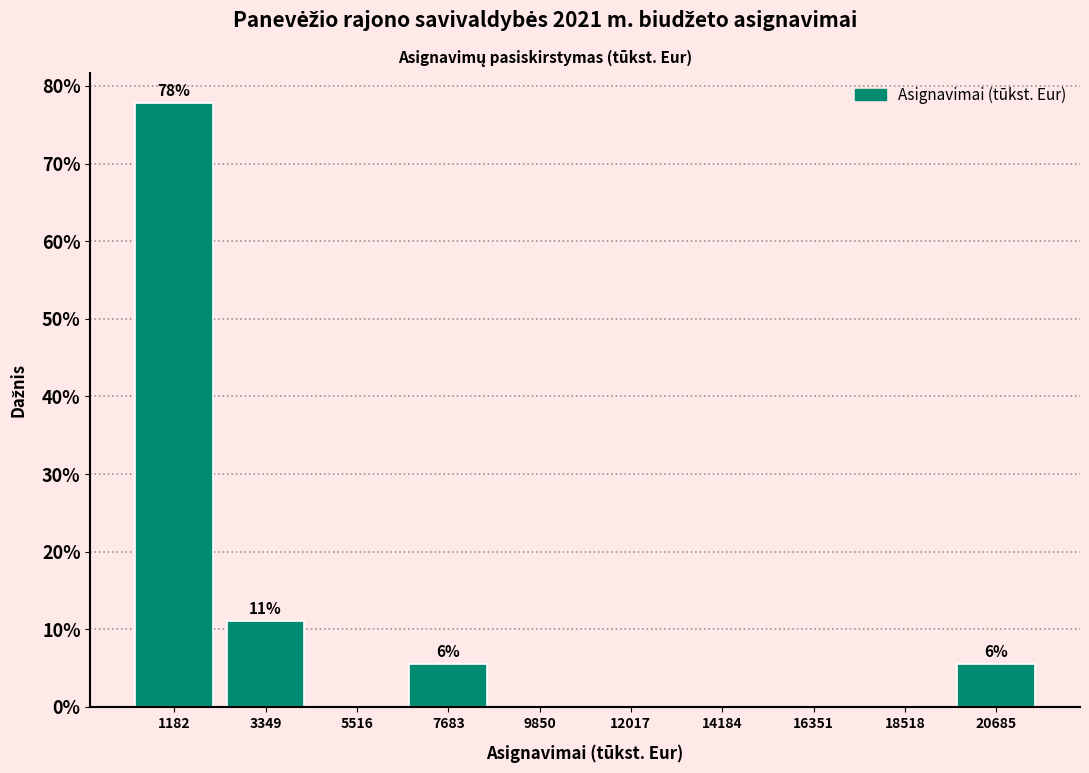

Over which range of the x-axis is the bar tallest?

0 to 2500